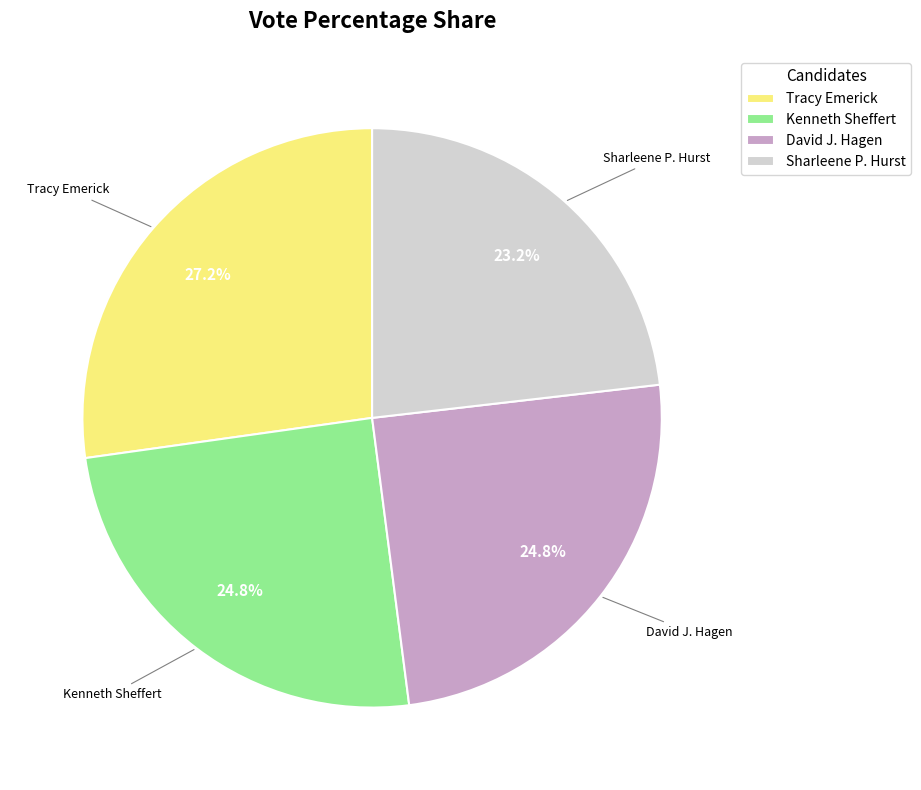

Does Kenneth Sheffert represent more than half of the total?

No